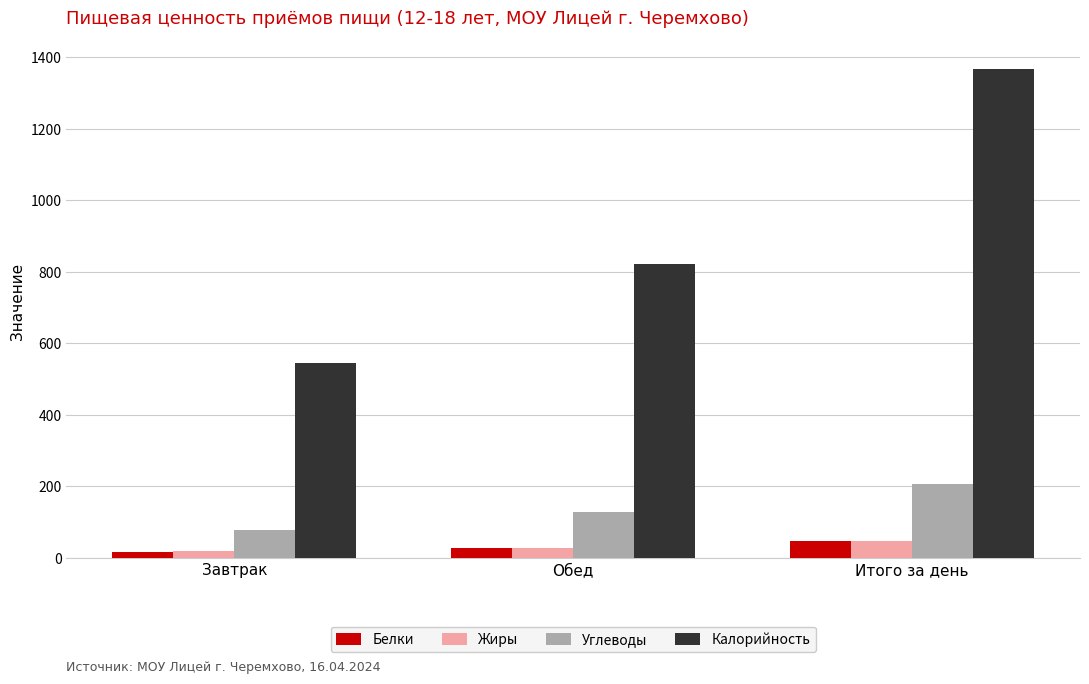

Rank the categories by Калорийность value from lowest to highest.

Завтрак, Обед, Итого за день